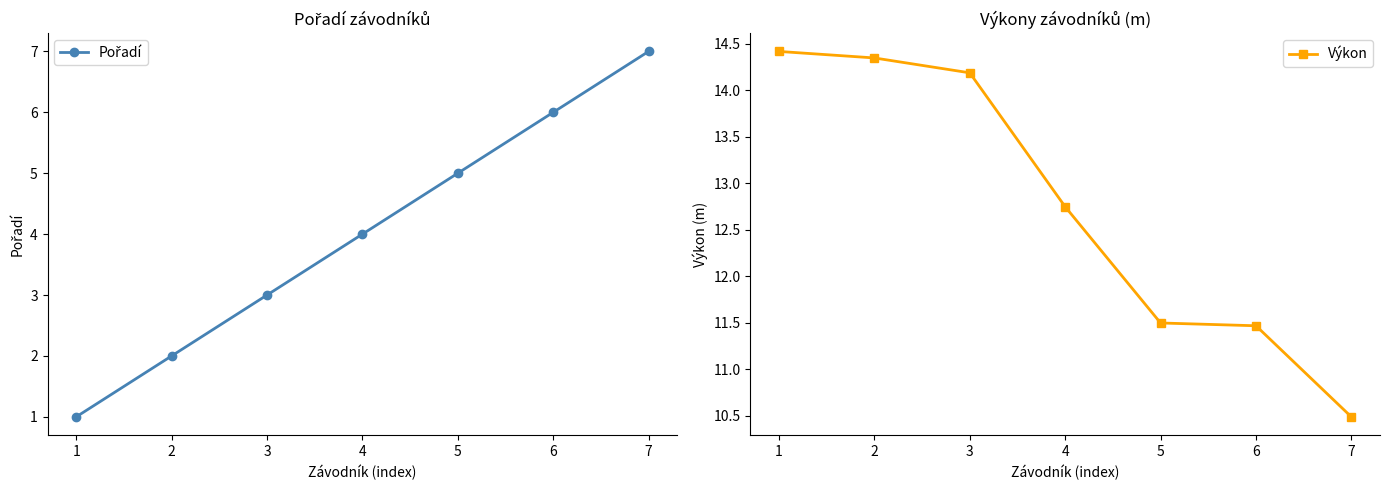

Which series has the widest spread of values?

Pořadí